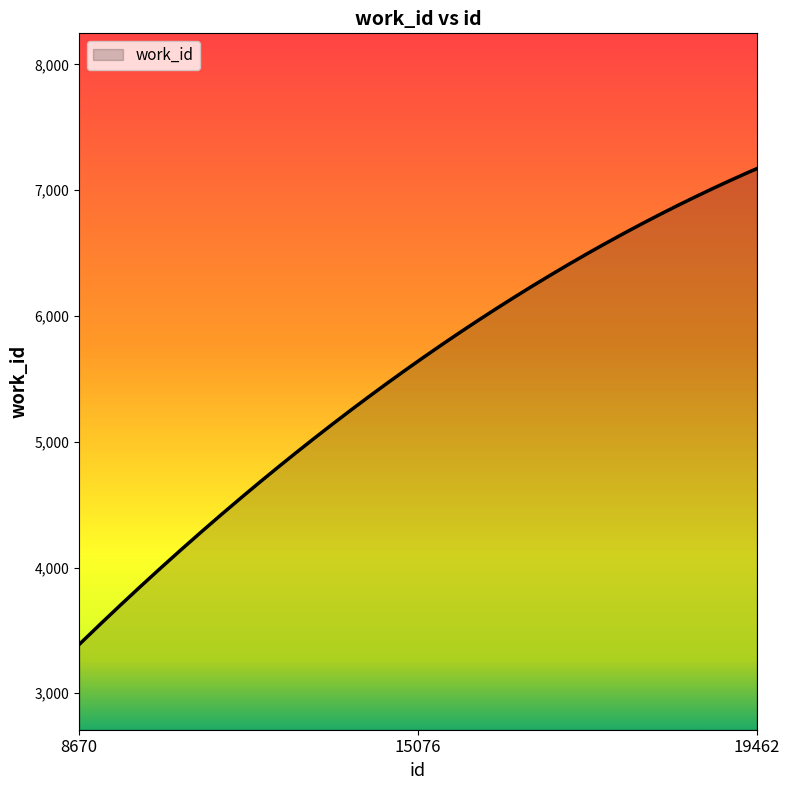

What is the greatest value displayed?

7171.0